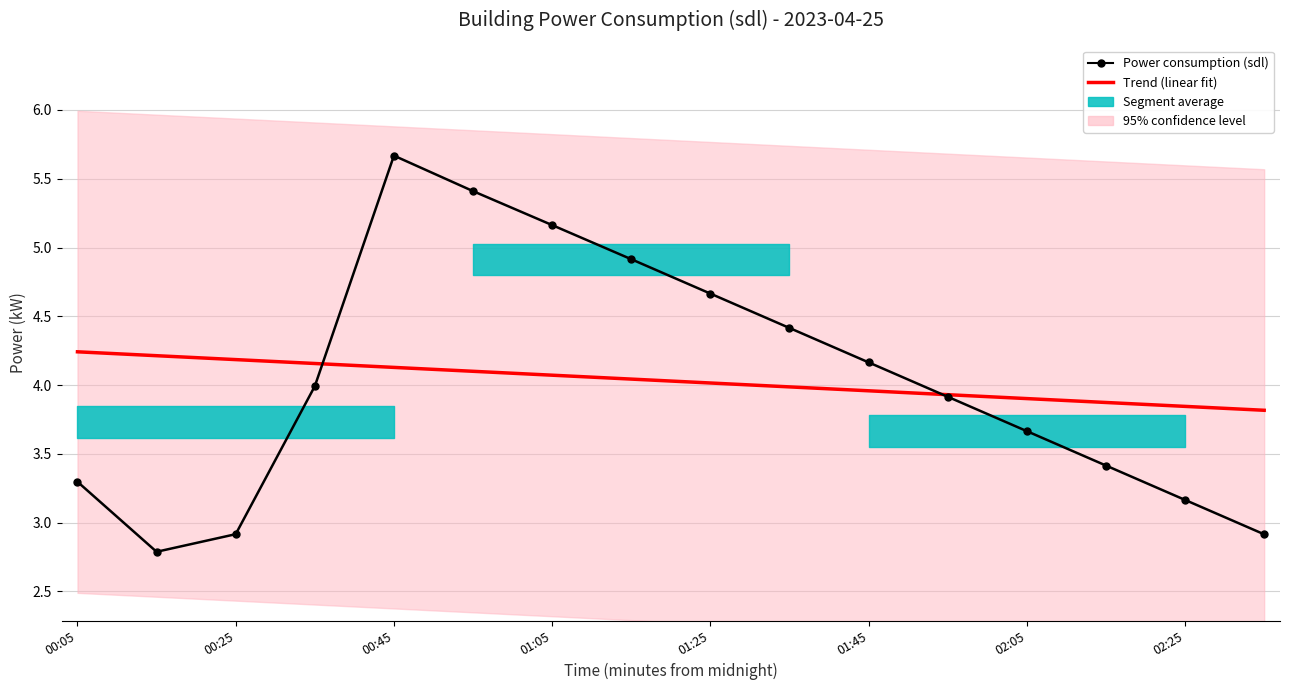

How many interior local peaks does the Power consumption (sdl) series have?

1